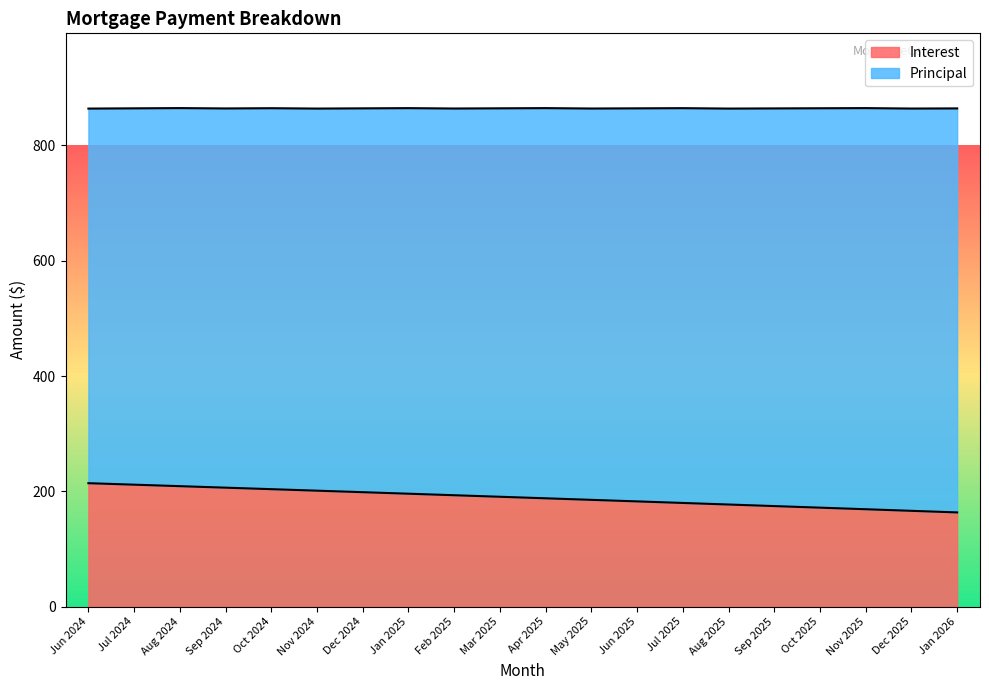

Reading left to right, list all the values displayed in this chart.

Jun 2024=214.0	Jul 2024=211.4	Aug 2024=208.9	Sep 2024=206.3	Oct 2024=203.7	Nov 2024=201.0	Dec 2024=198.4	Jan 2025=195.8	Feb 2025=193.1	Mar 2025=190.5	Apr 2025=187.8	May 2025=185.1	Jun 2025=182.4	Jul 2025=179.7	Aug 2025=177.0	Sep 2025=174.3	Oct 2025=171.6	Nov 2025=168.8	Dec 2025=166.1	Jan 2026=163.3